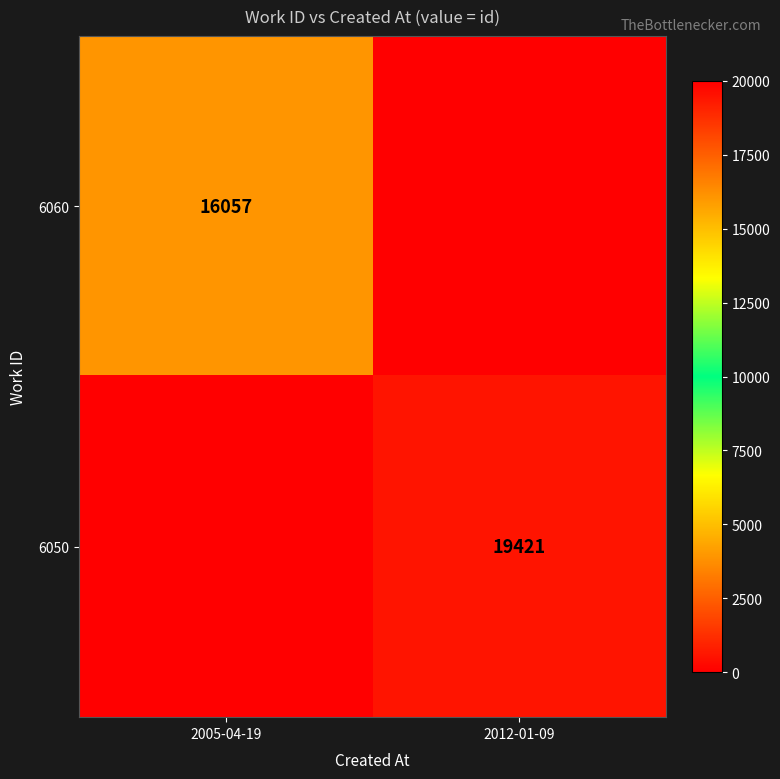

The value of 6060 at 2005-04-19 is 16057. True or false?

True